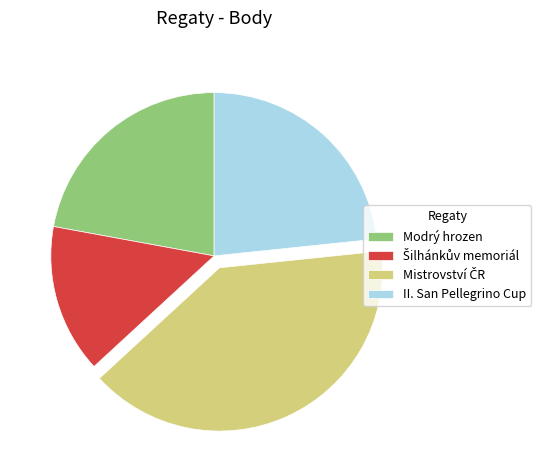

The Modrý hrozen slice represents 29% of the pie. True or false?

False